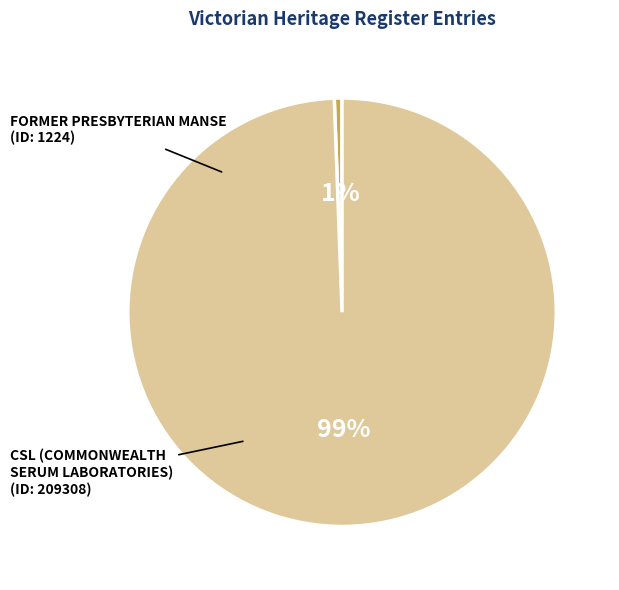

The FORMER PRESBYTERIAN MANSE slice represents 10% of the pie. True or false?

False